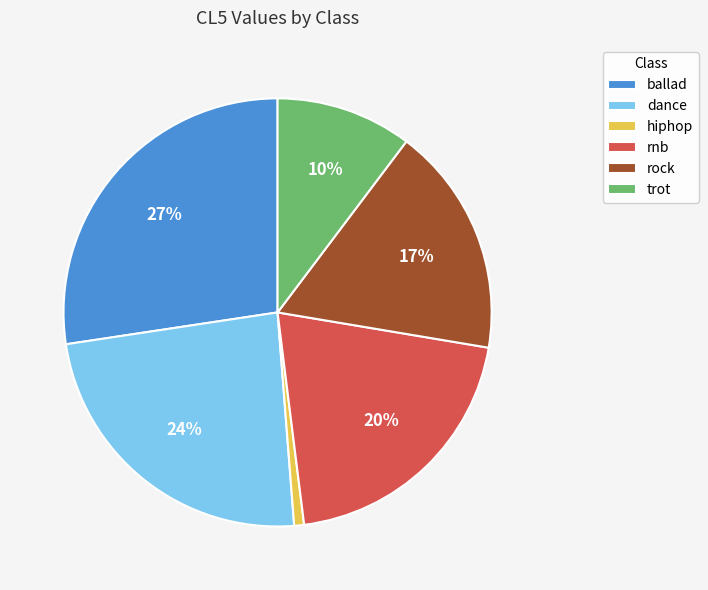

Combined, do rnb and ballad account for over 50%?

No